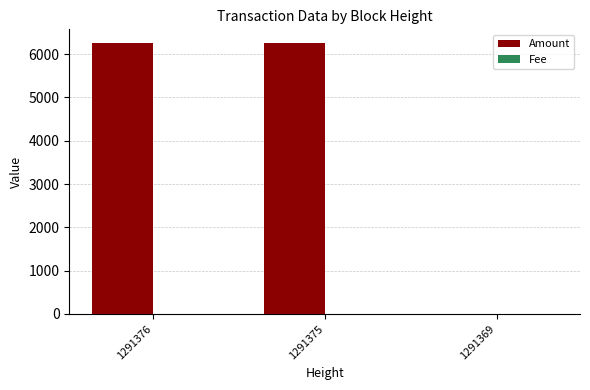

The value of Amount at 1291369 is 0.0. True or false?

True